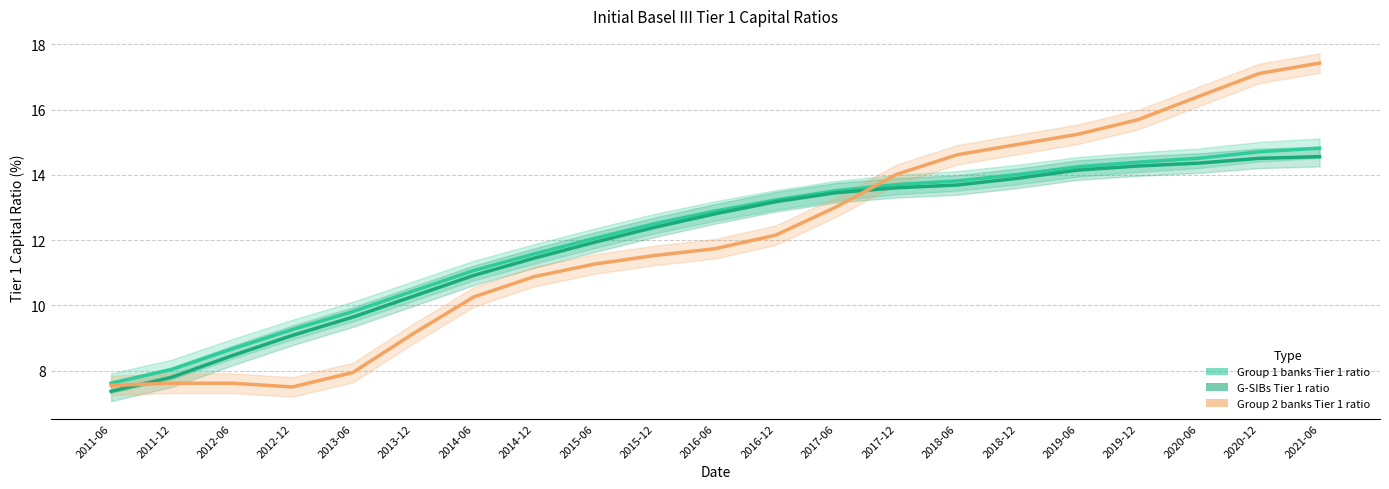

Rank the series at 2015-12 from lowest to highest value.

Group 2 banks Tier 1 ratio, G-SIBs Tier 1 ratio, Group 1 banks Tier 1 ratio